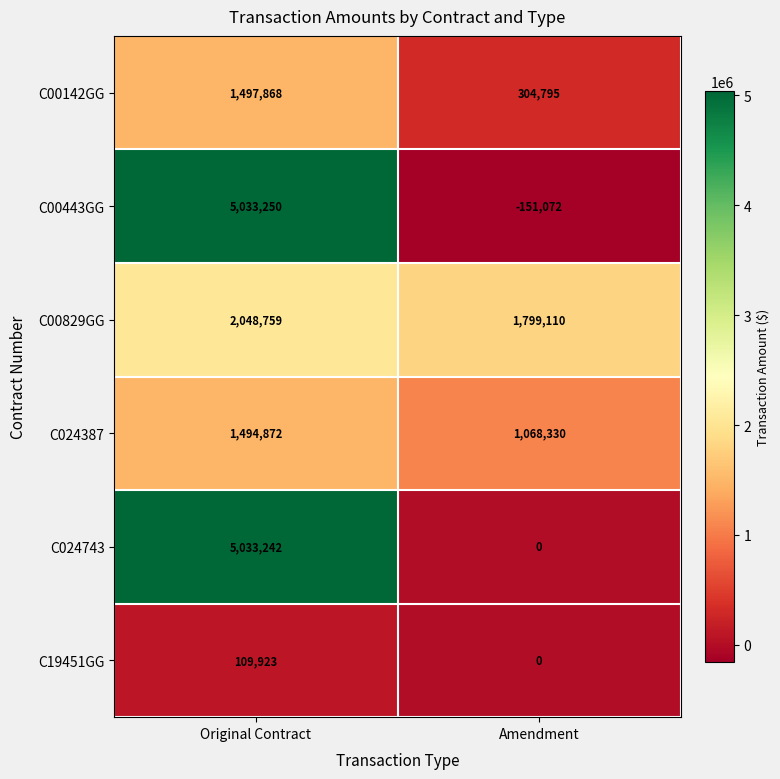

At Original Contract, list the series in order from largest to smallest.

C00443GG, C024743, C00829GG, C00142GG, C024387, C19451GG